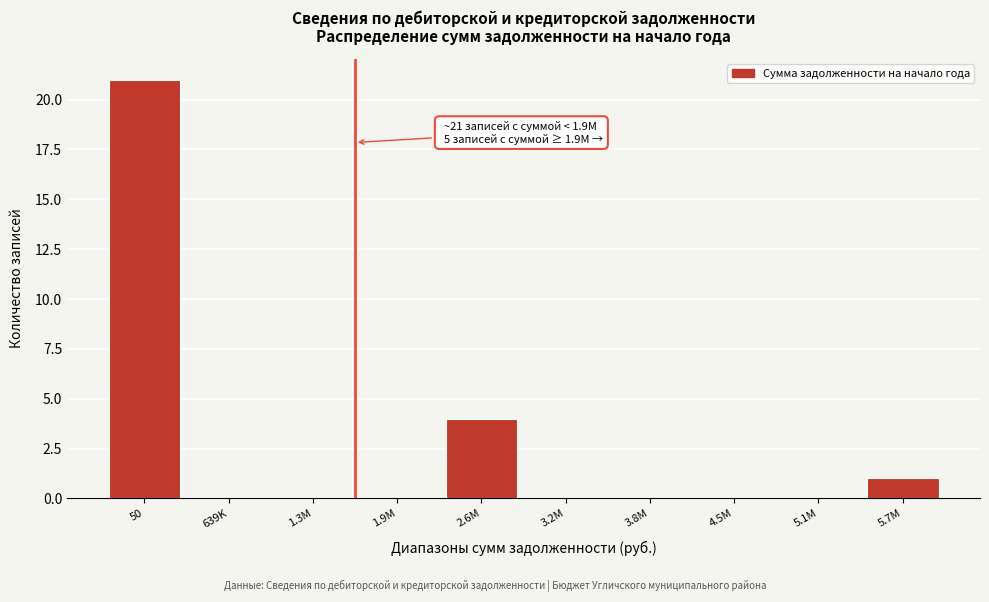

Reading left to right, transcribe all the data shown in this chart.

50=21	639K=0	1.3M=0	1.9M=0	2.6M=4	3.2M=0	3.8M=0	4.5M=0	5.1M=0	5.7M=1